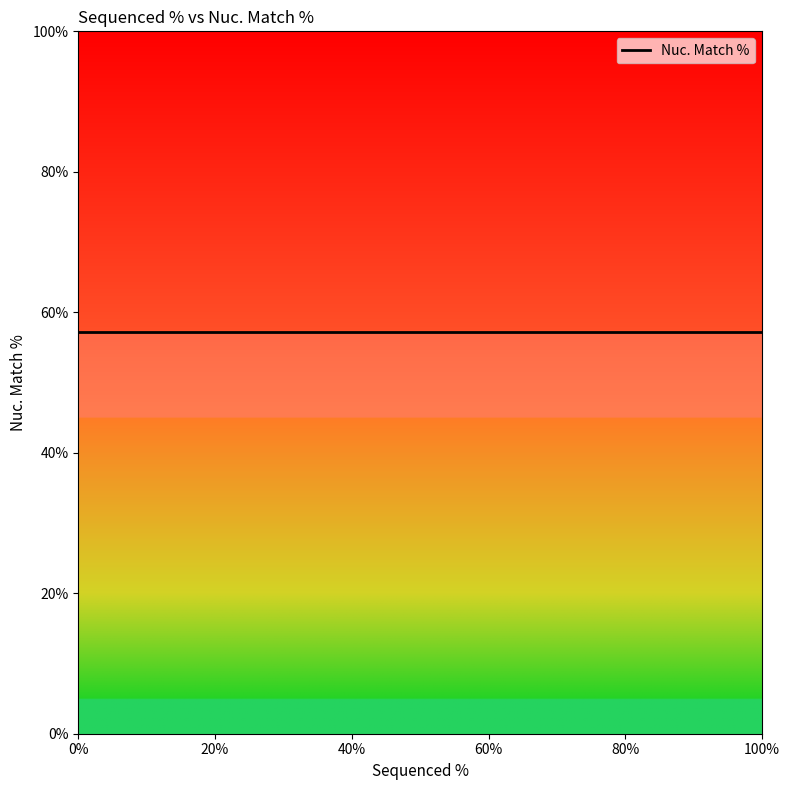

Count the number of categories in the chart.

5